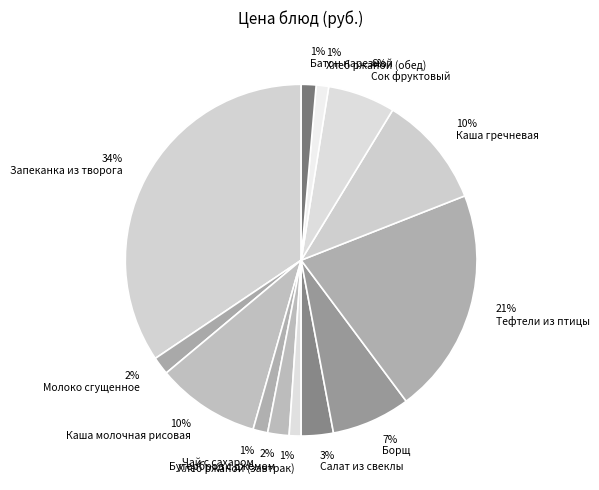

Is it true that 1% Хлеб ржаной (завтрак) is 1% of the pie?

True